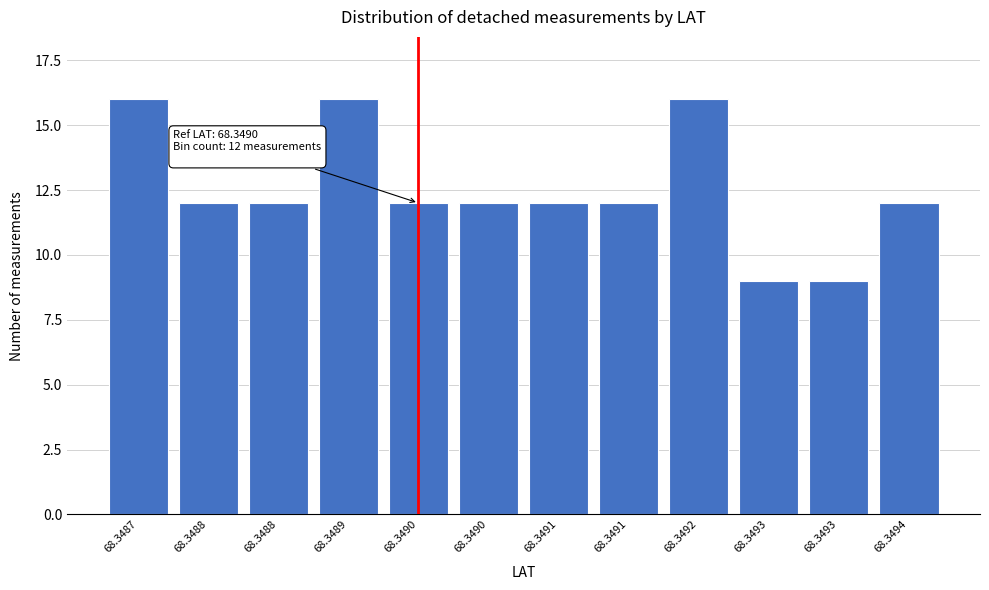

How many distinct data groups are displayed?

1